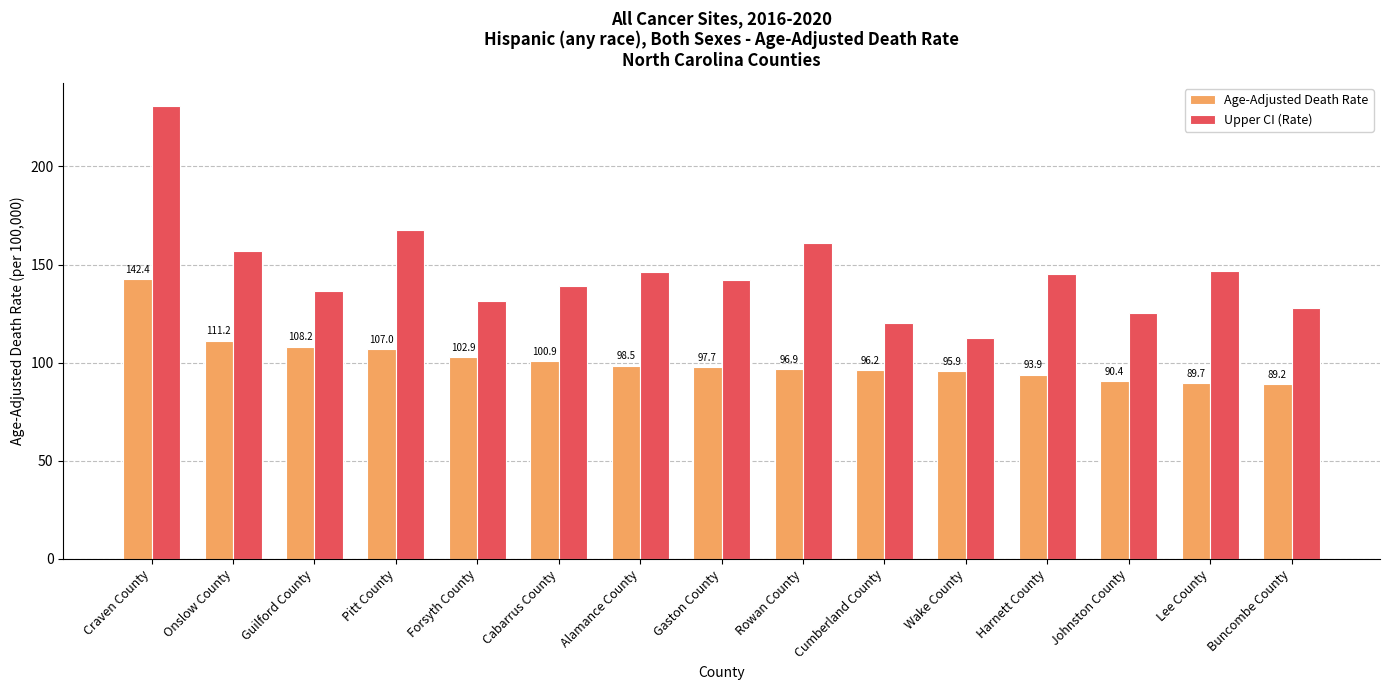

Is the value of Upper CI (Rate) at Forsyth County greater than the value of Age-Adjusted Death Rate at Pitt County?

Yes